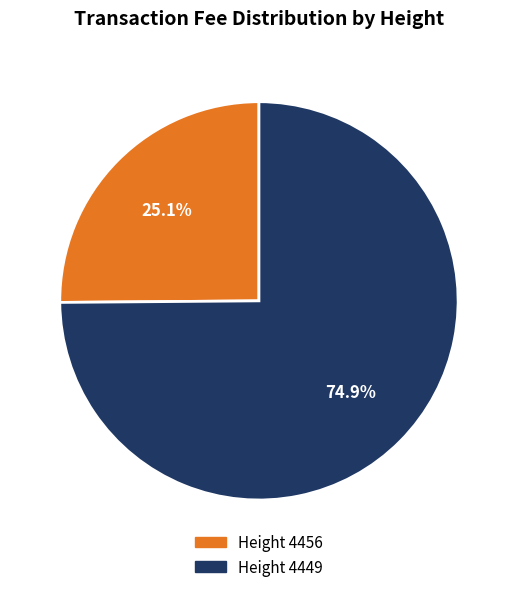

Is there any slice that represents more than half of the pie?

Yes